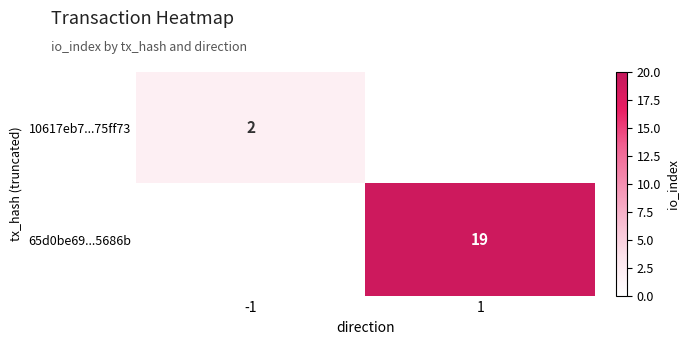

Is it true that 10617eb7...75ff73 equals 4 at -1?

False